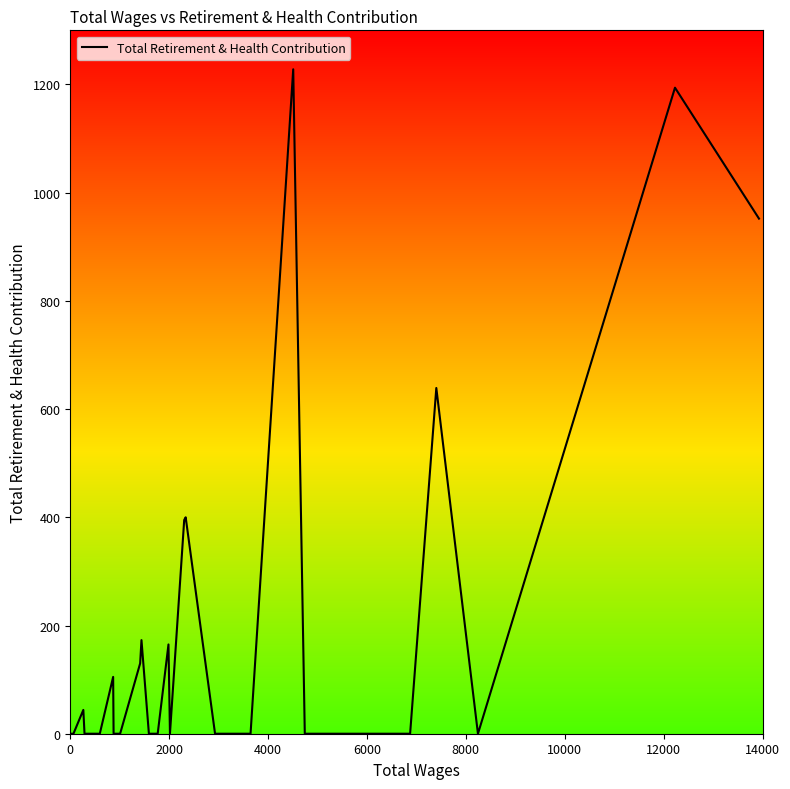

Does the chart have visible grid lines?

No